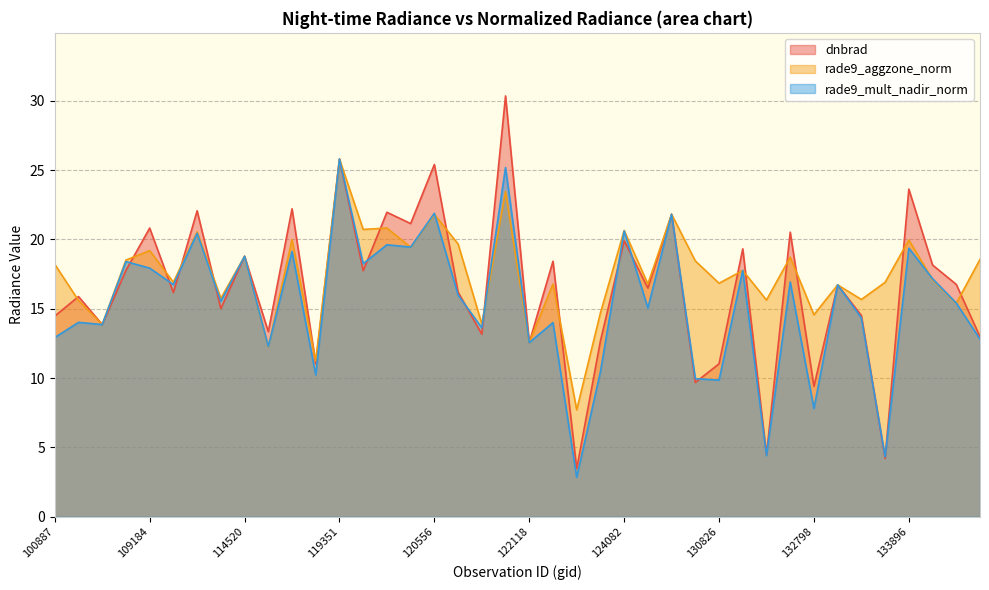

Which series has the largest range (max minus min)?

dnbrad